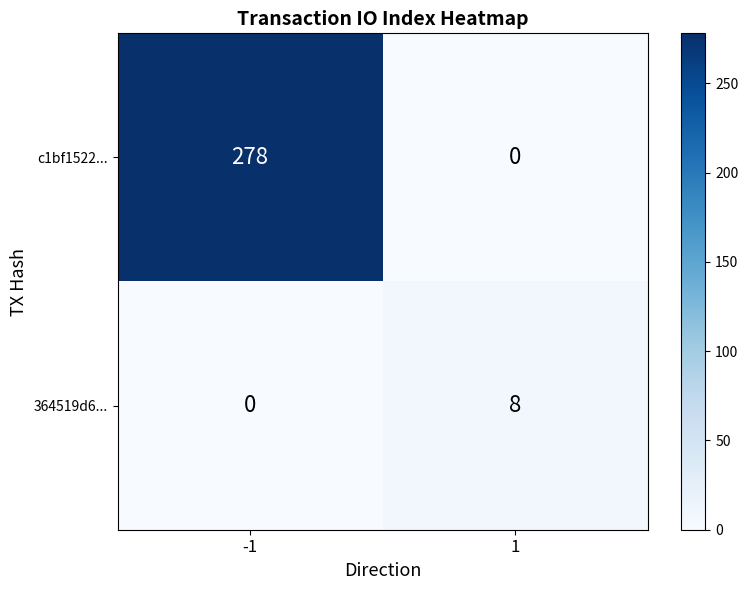

How many distinct data groups are displayed?

2